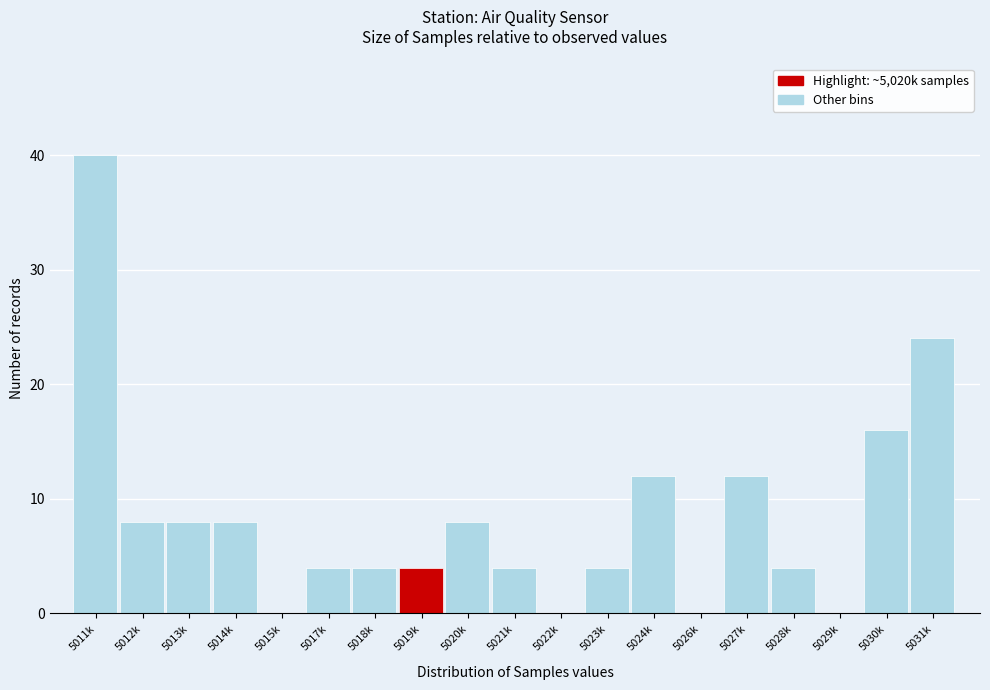

Reading right to left, list all the values displayed in this chart.

5031k=24	5030k=16	5029k=0	5028k=4	5027k=12	5026k=0	5024k=12	5023k=4	5022k=0	5021k=4	5020k=8	5019k=4	5018k=4	5017k=4	5015k=0	5014k=8	5013k=8	5012k=8	5011k=40